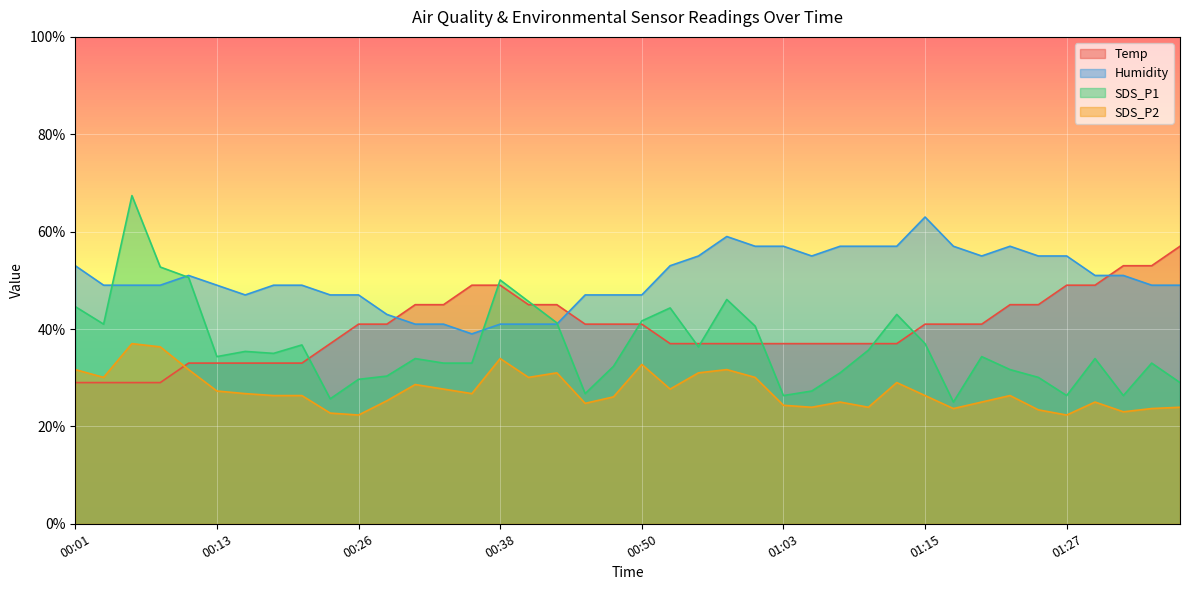

What is the greatest value displayed?

67.4